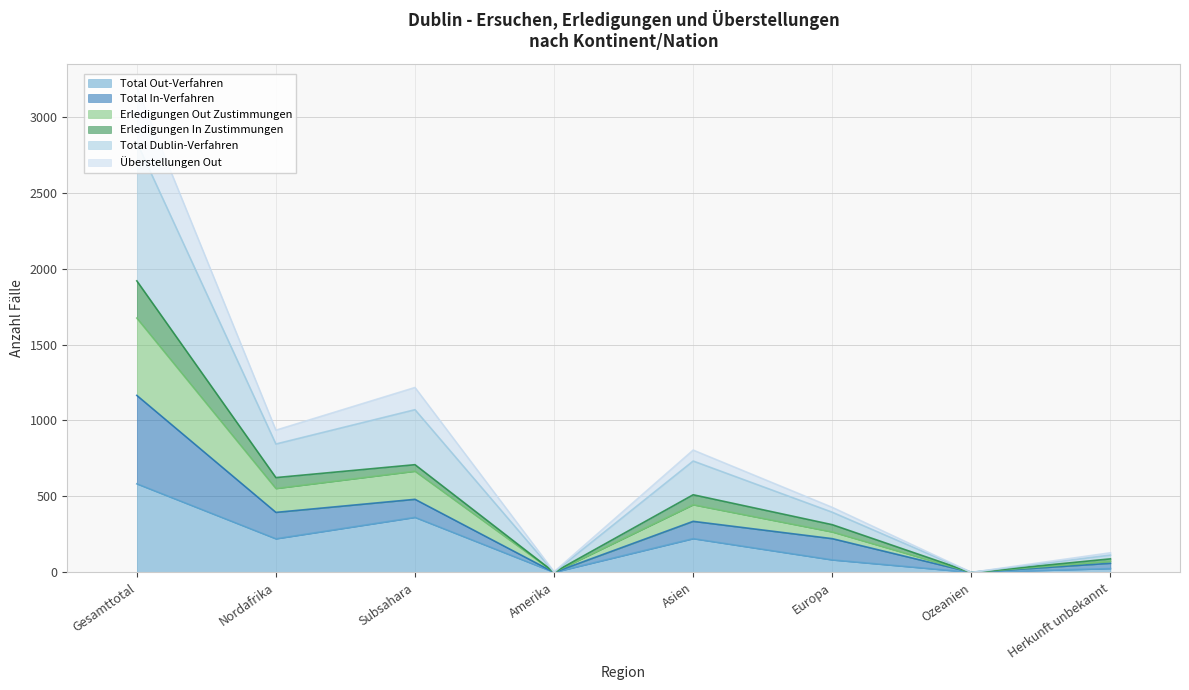

What is the average value of the Total Dublin-Verfahren series?

749